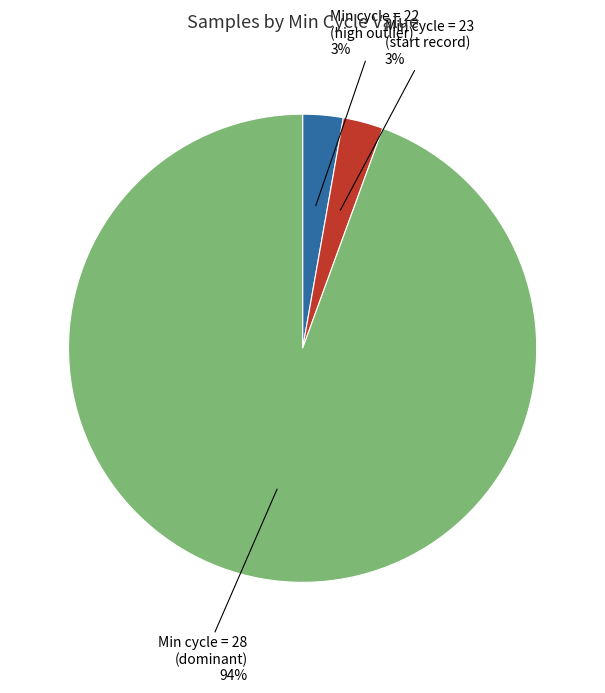

To the nearest percent, what is the average slice percentage?

33%